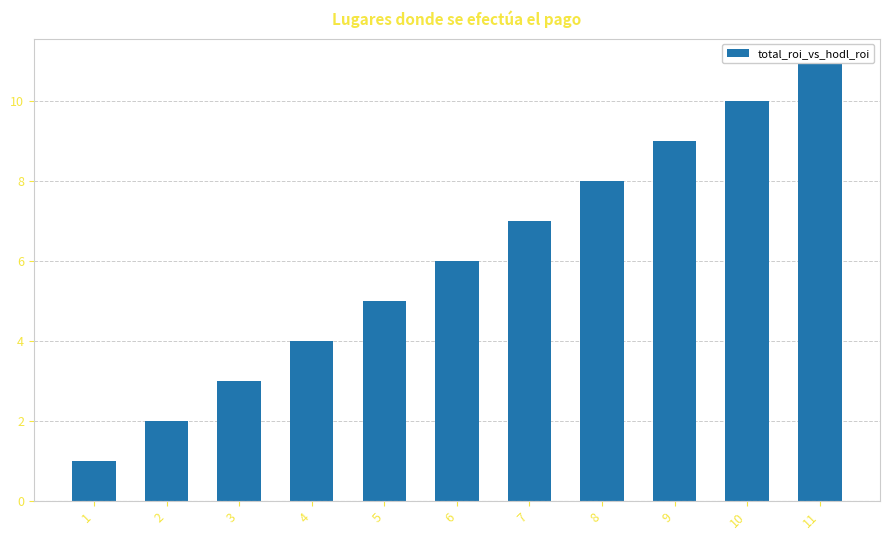

What is the value of the 4th bar from the left?

4